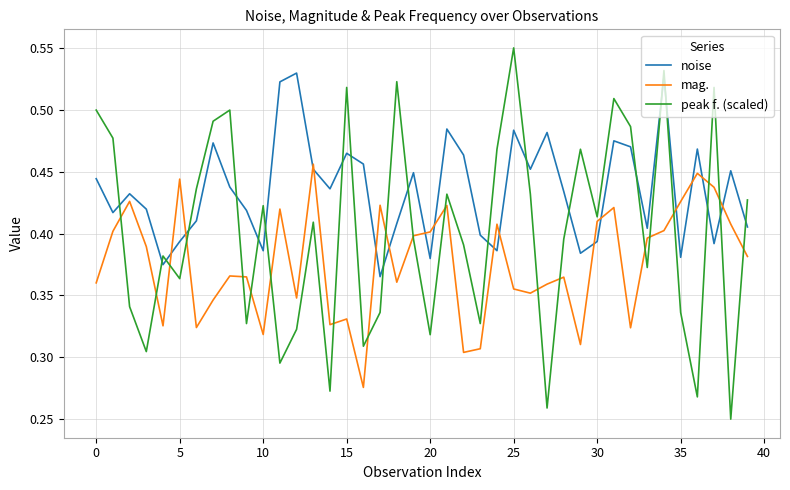

Which series has the largest total across all categories?

noise